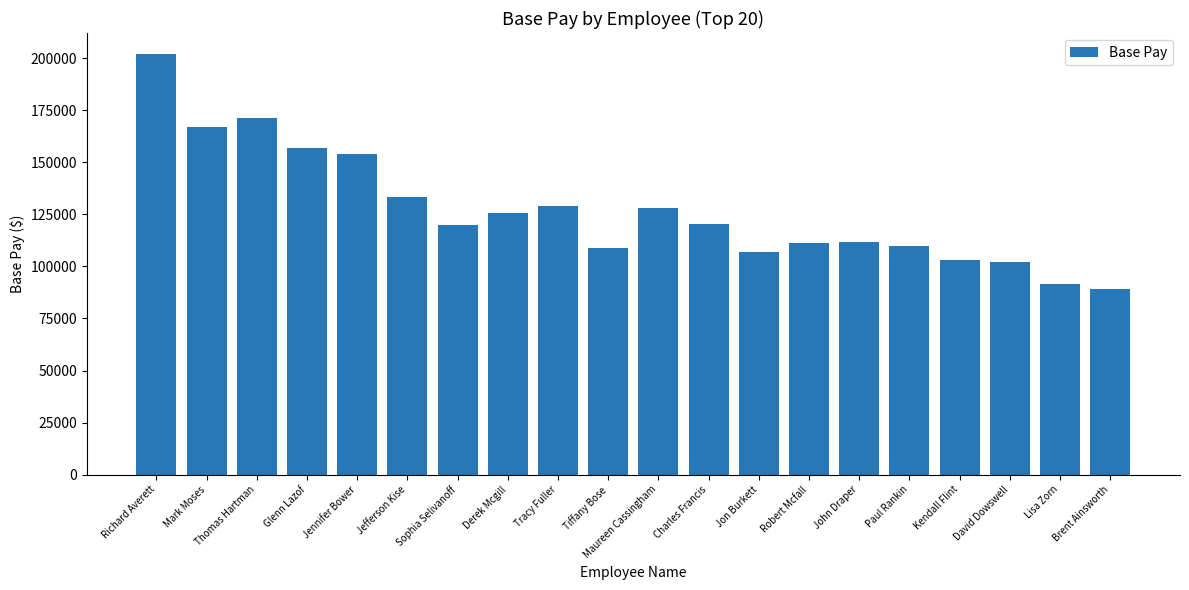

How many data points are above 120142?

10